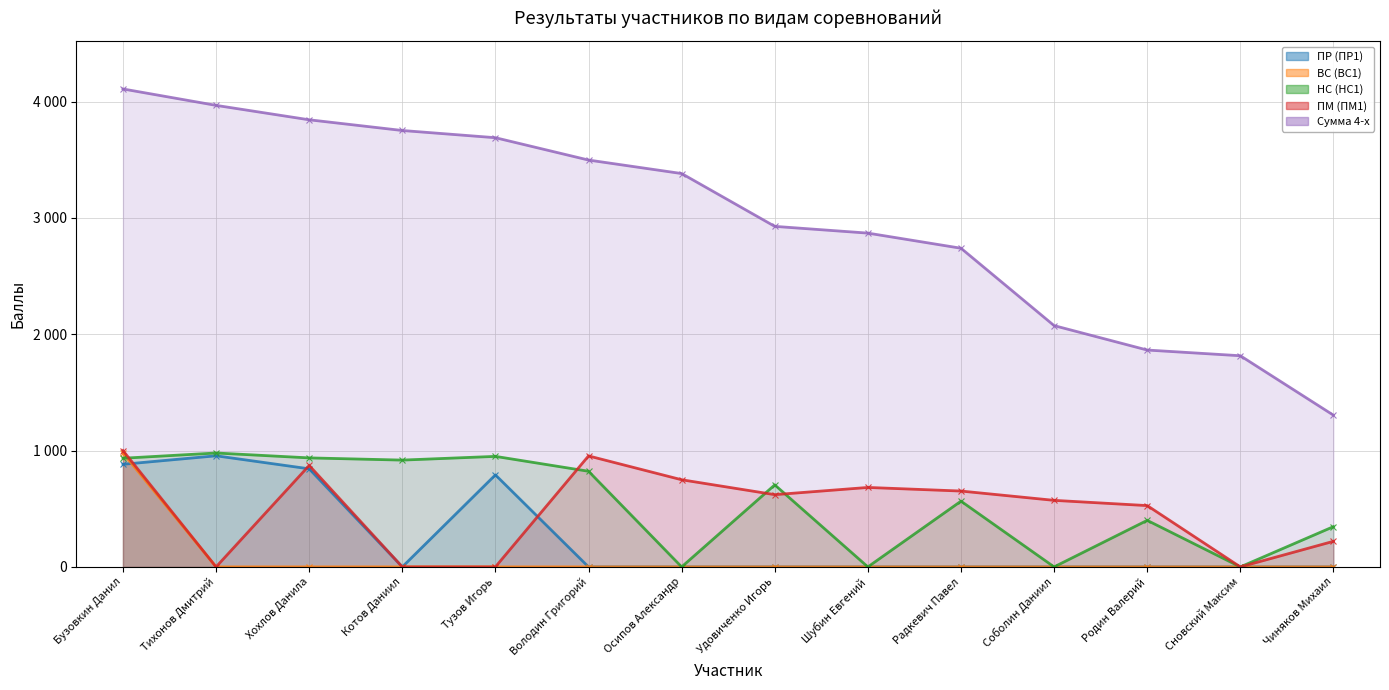

True or false: ПР (ПР1) has more than 1 points higher than both neighbors.

True